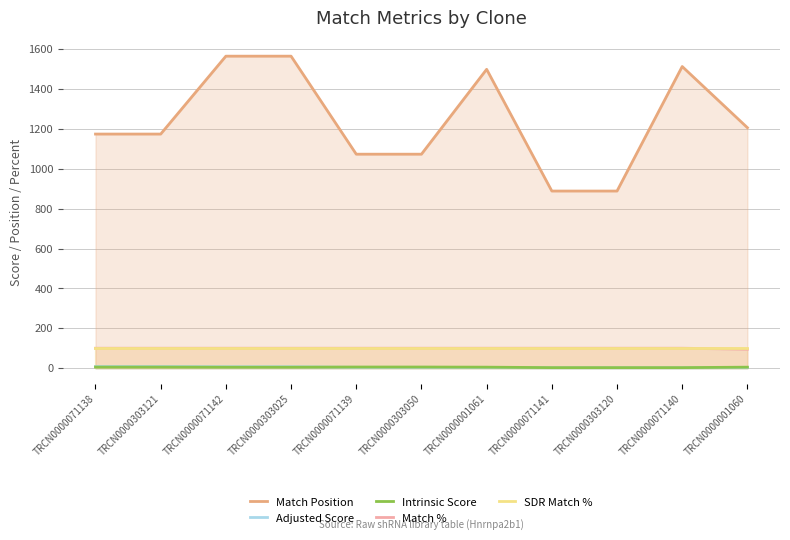

Reading right to left, what are all the values shown in this chart?

Match Position: 1207.0	1514.0	889.0	889.0	1500.0	1074.0	1074.0	1566.0	1566.0	1175.0	1175.0
Adjusted Score: 3.5	1.8	1.8	1.8	3.5	3.9	3.9	6.9	6.9	7.9	7.9
Intrinsic Score: 5.0	2.6	2.6	2.6	5.0	5.6	5.6	5.0	5.0	5.6	5.6
Match %: 95.0	100.0	100.0	100.0	100.0	100.0	100.0	100.0	100.0	100.0	100.0
SDR Match %: 100.0	100.0	100.0	100.0	100.0	100.0	100.0	100.0	100.0	100.0	100.0